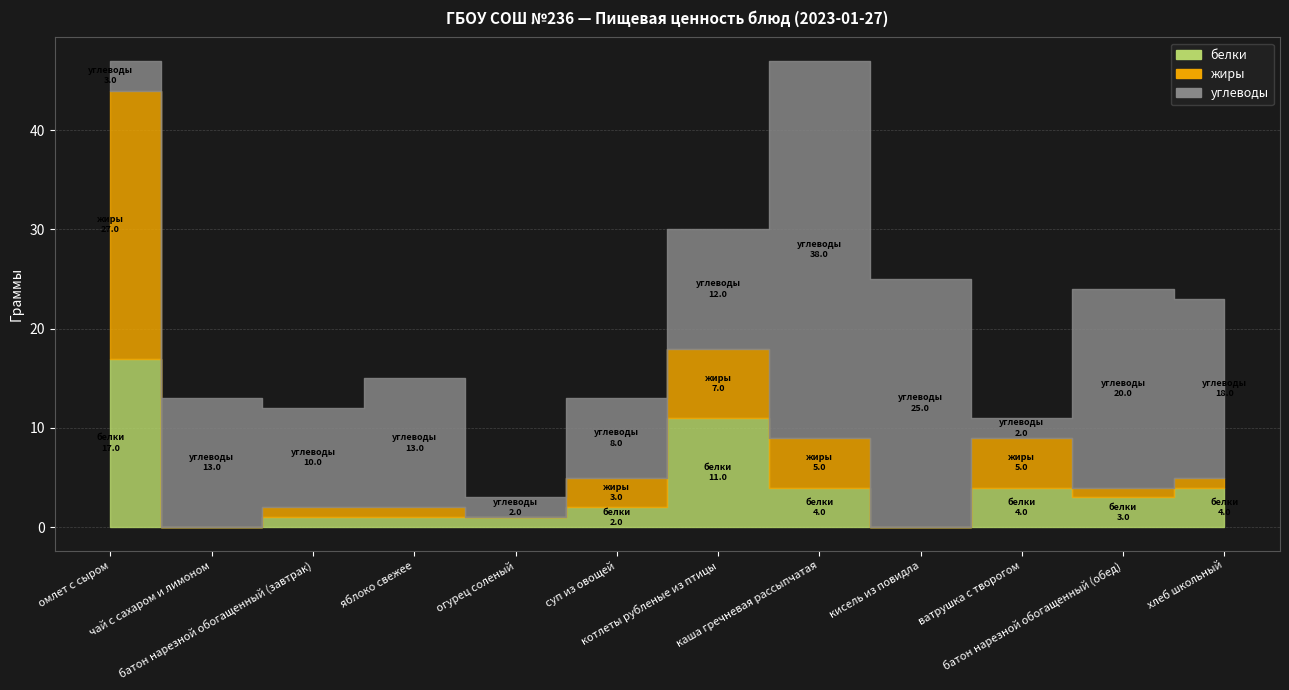

Does the chart have visible grid lines?

Yes